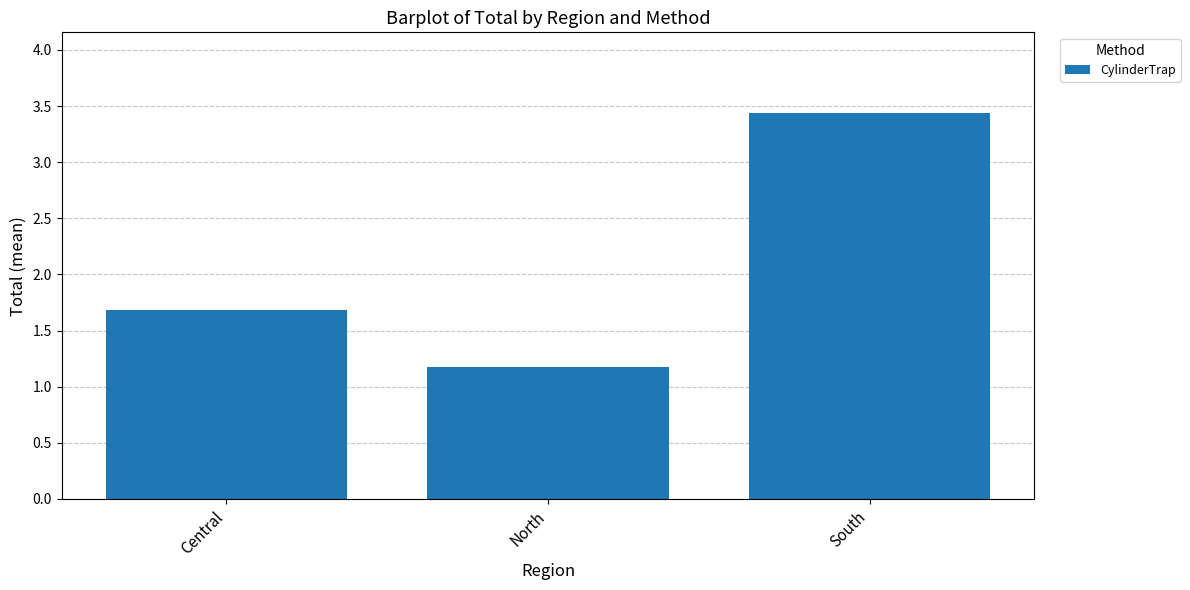

The chart shows a value of 1.7 at Central. True or false?

True